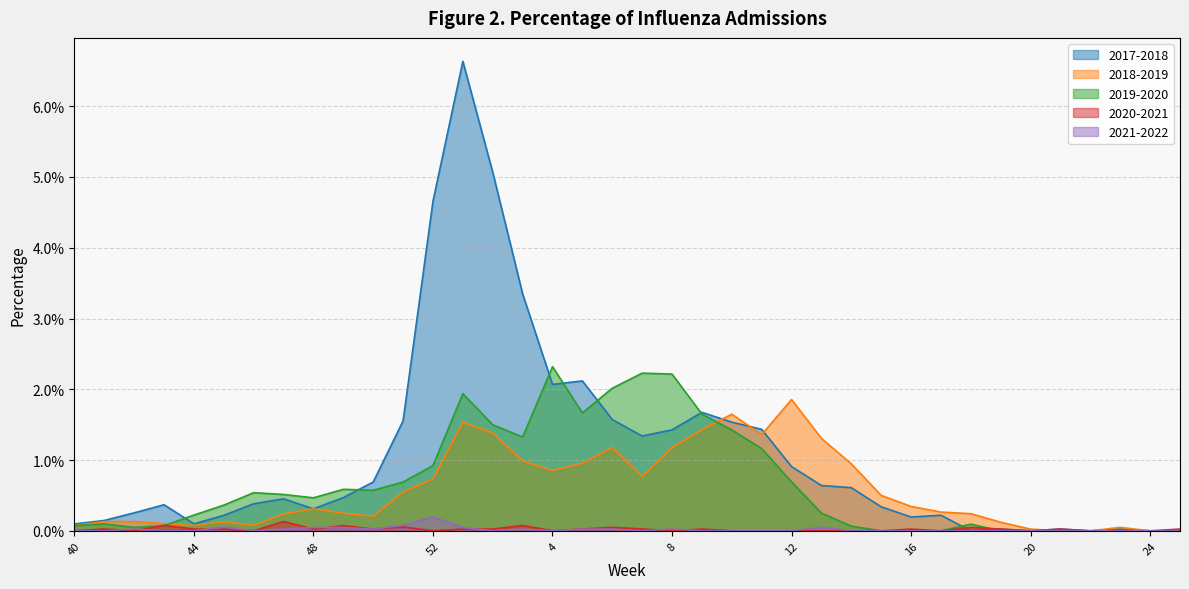

What are all the series names shown in the legend?

2017-2018, 2018-2019, 2019-2020, 2020-2021, 2021-2022